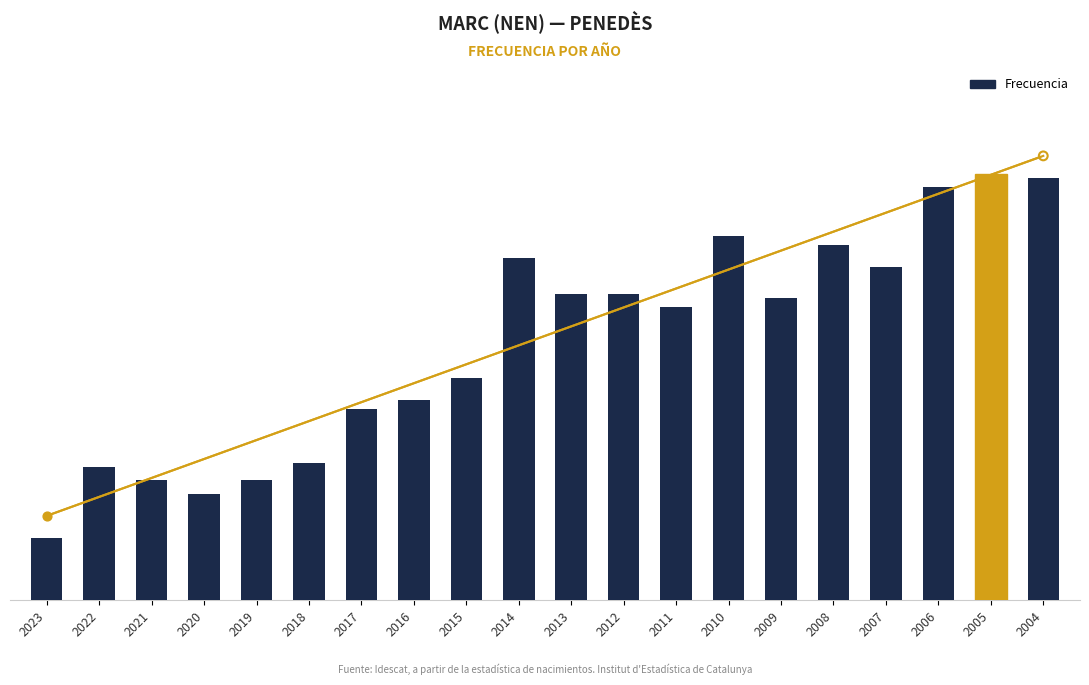

Between 2007 and 2009, which is larger?

2007